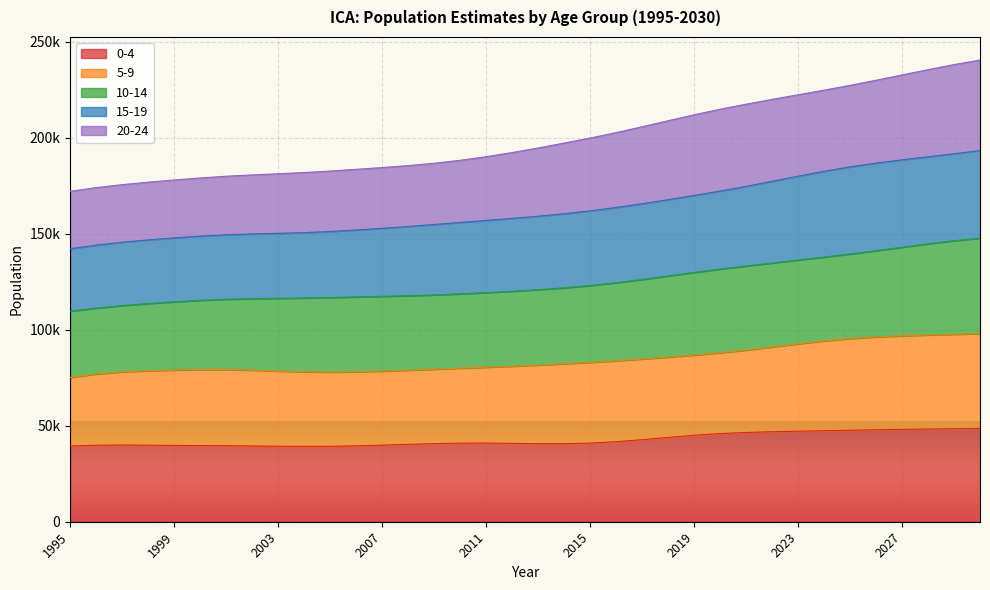

True or false: 0-4 and 20-24 cross at least once.

False